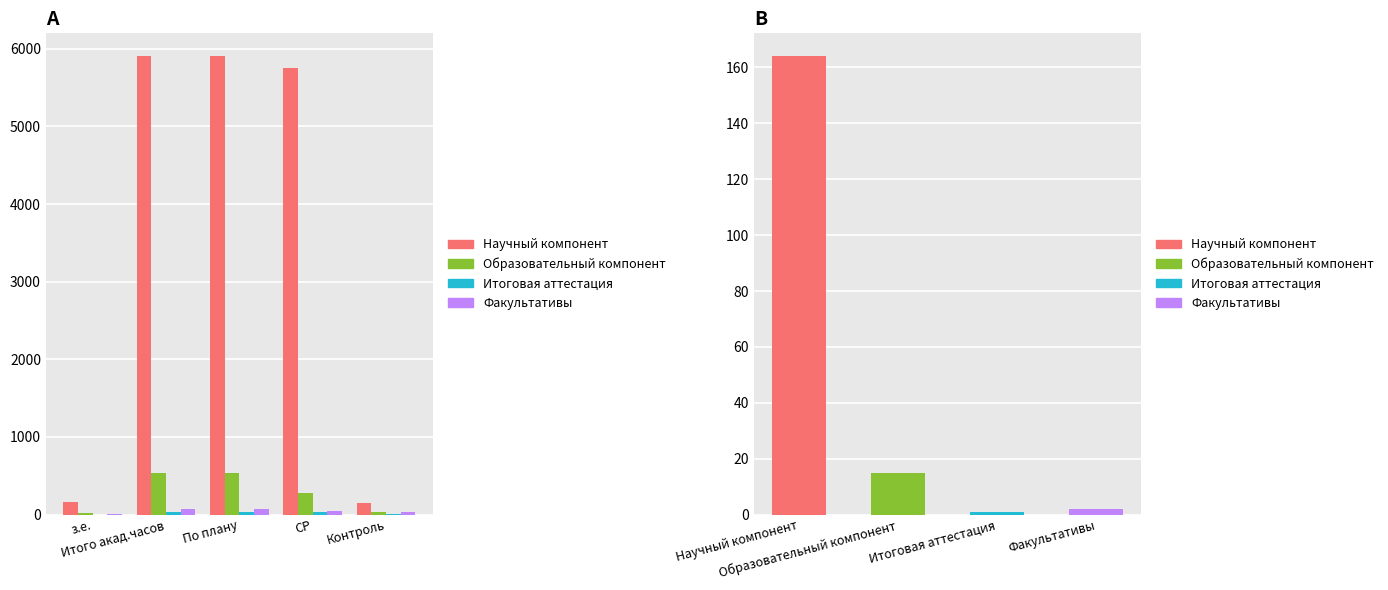

True or false: Научный компонент has a value of 164 at з.е..

True